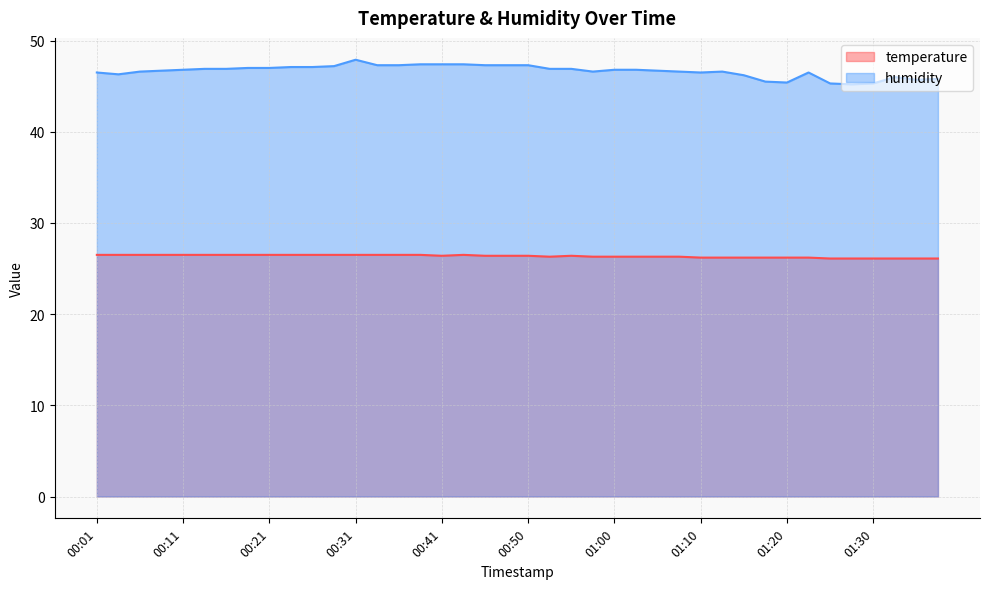

Which label corresponds to the largest value in the chart?

00:31